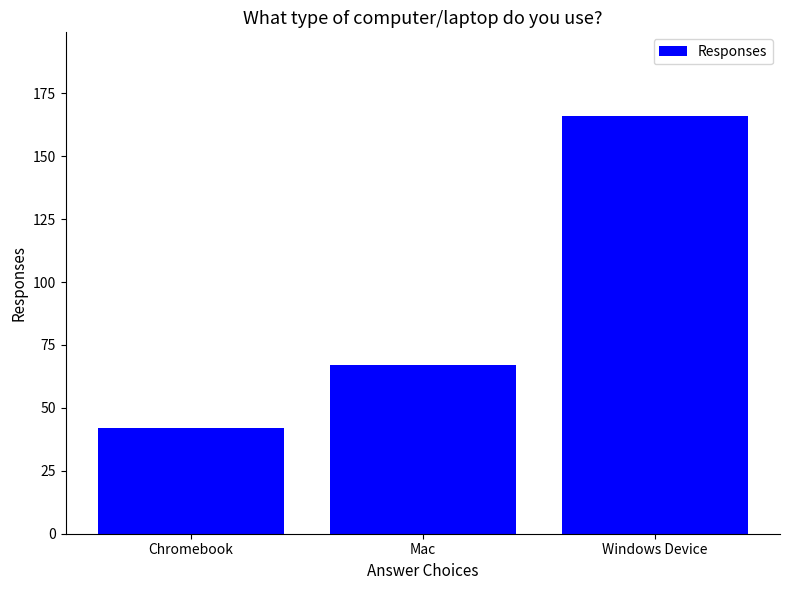

True or false: the data shows 42 at Chromebook.

True